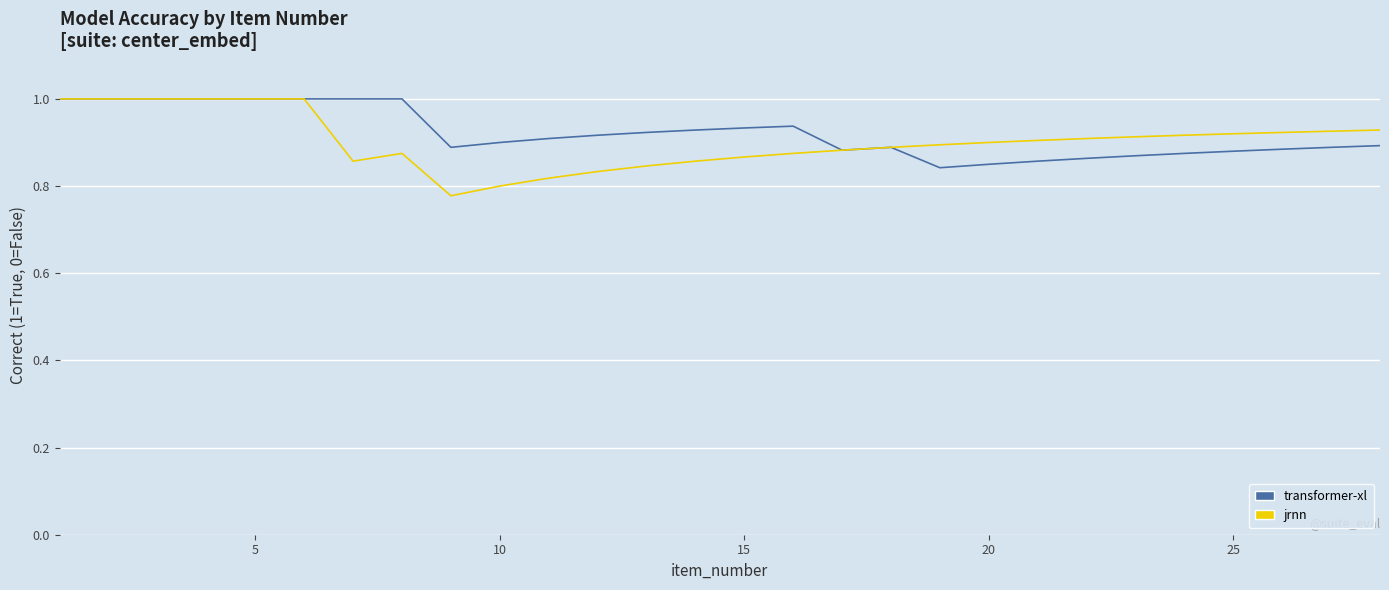

Which series has the largest range (max minus min)?

jrnn